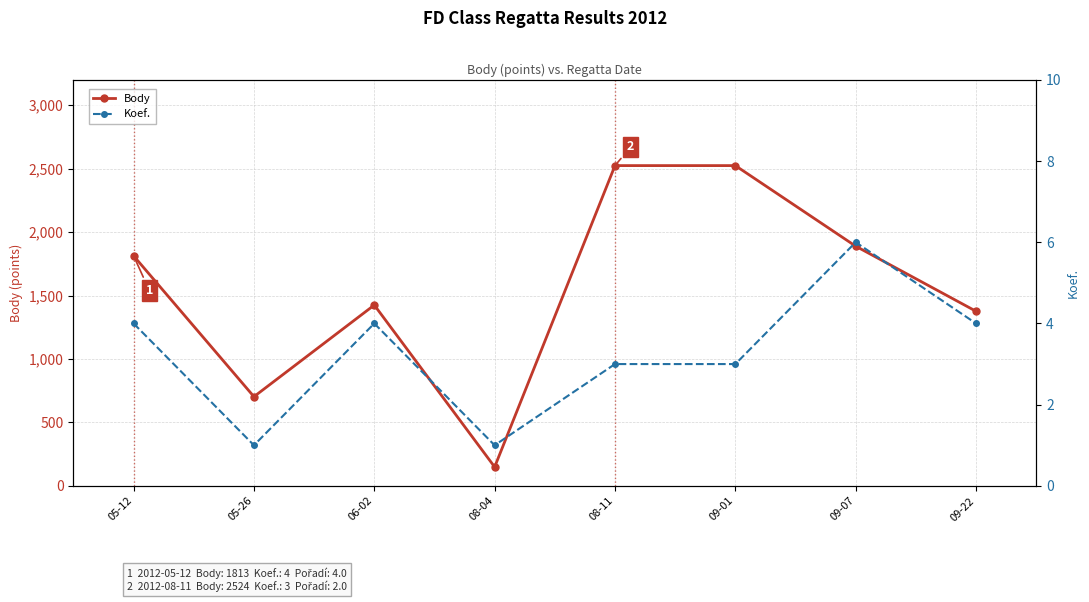

Is this an area chart (filled region under the line)?

No